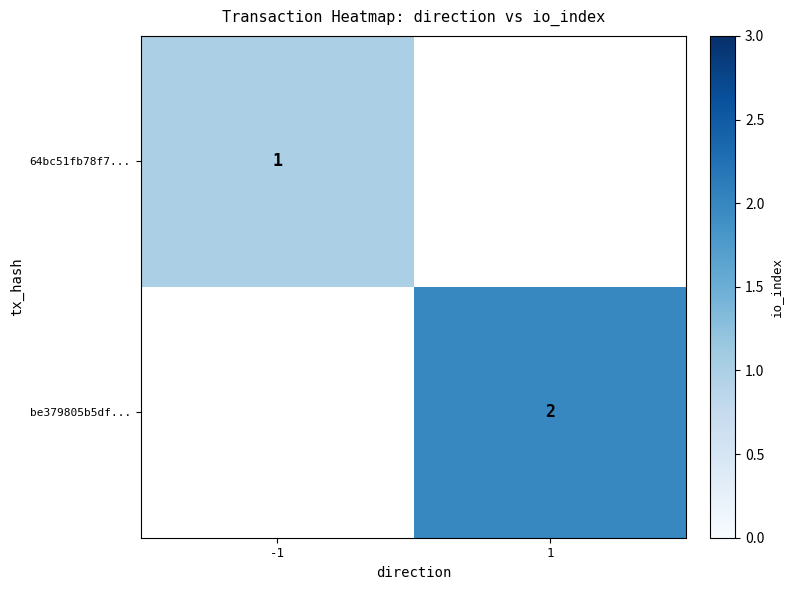

True or false: be379805b5df... has a value of 2 at 1.

True